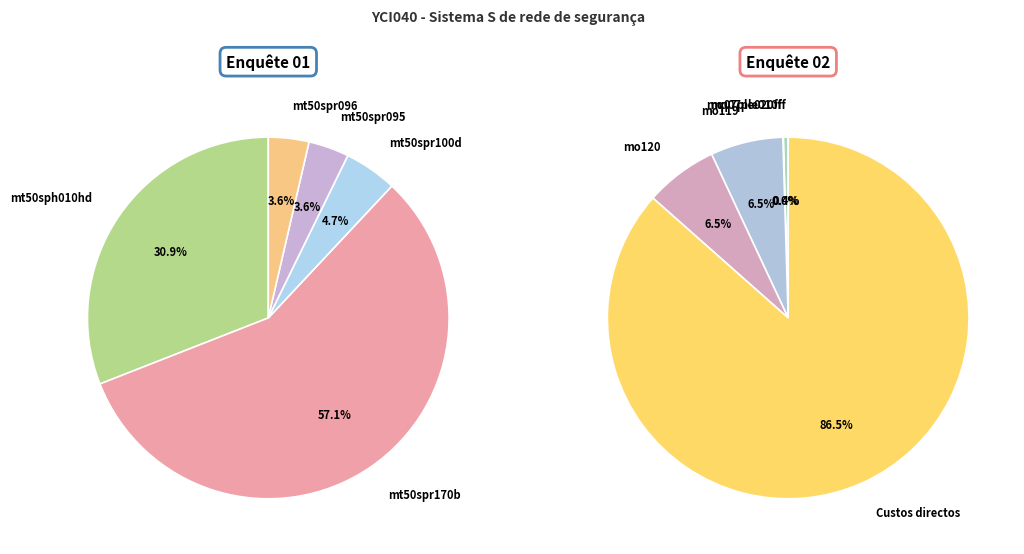

Rank the categories by value from lowest to highest.

mq07ple020ff, mq07ple010ff, mt50spr095, mt50spr096, mt50spr100d, mo119, mo120, mt50sph010hd, mt50spr170b, Custos directos